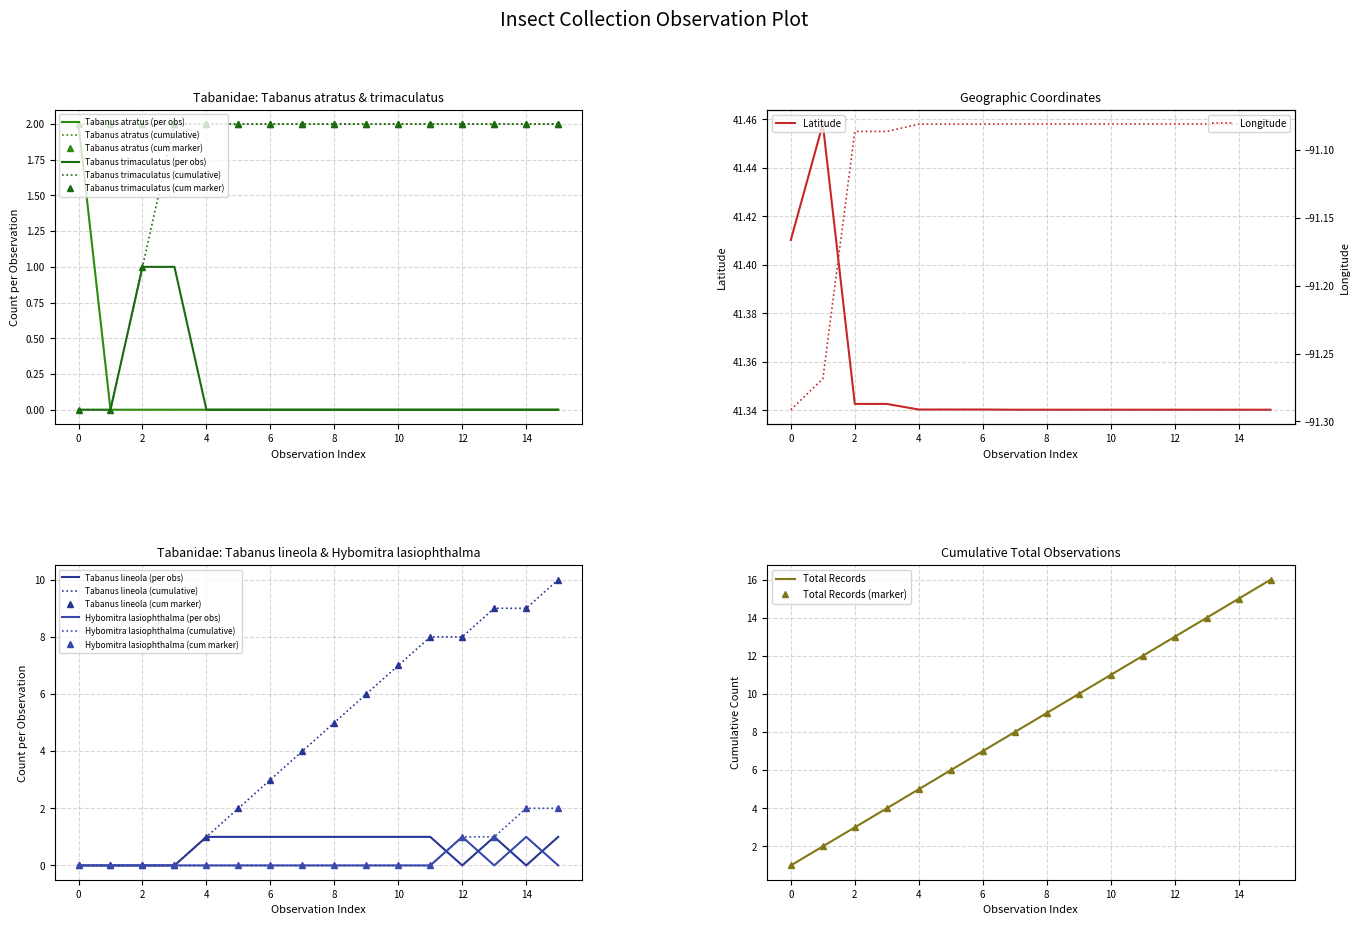

True or false: Latitude has a value of 67.6 at 0.

False